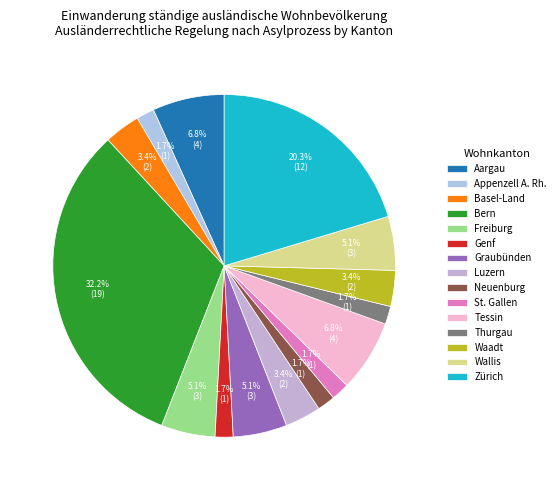

Which category has the biggest portion of the pie?

Bern